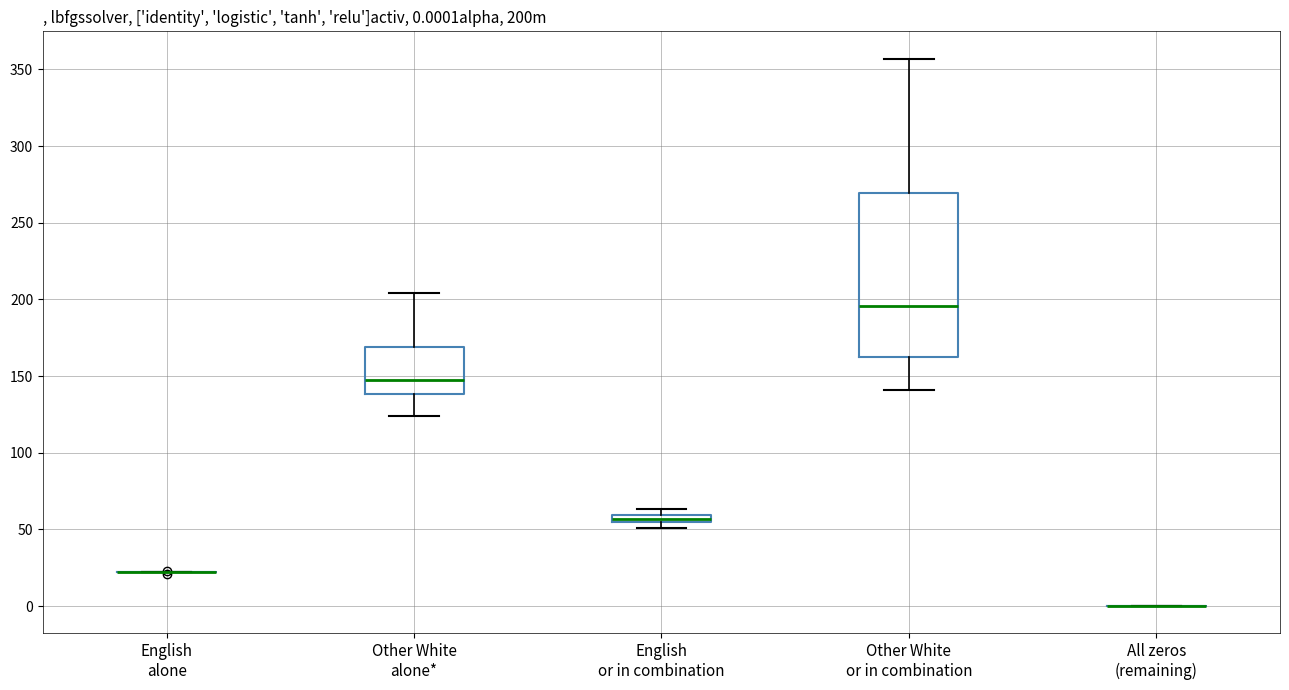

Which box is the tallest, from its lower edge to its upper edge?

Other White or in combination